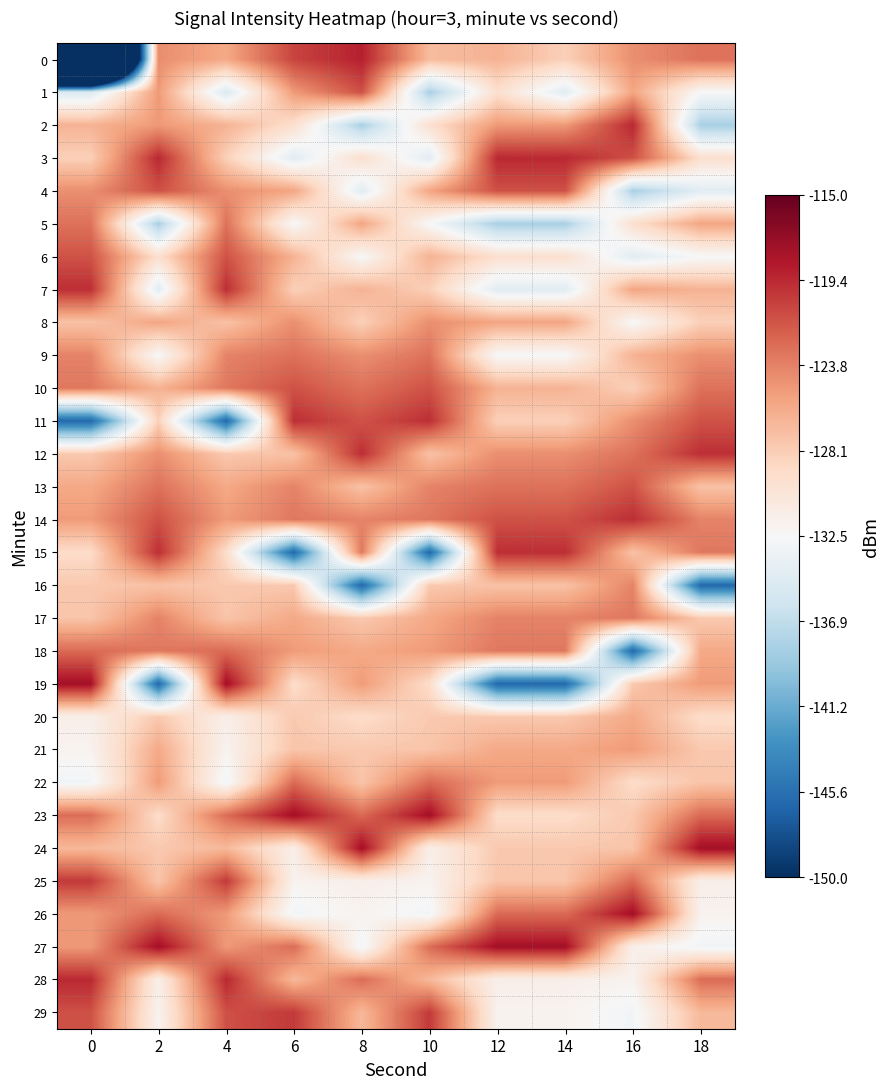

At 18, list the series in order from smallest to largest.

16, 2, 4, 27, 1, 6, 26, 25, 3, 20, 8, 17, 21, 22, 13, 29, 7, 18, 5, 19, 9, 14, 15, 0, 10, 28, 23, 11, 12, 24